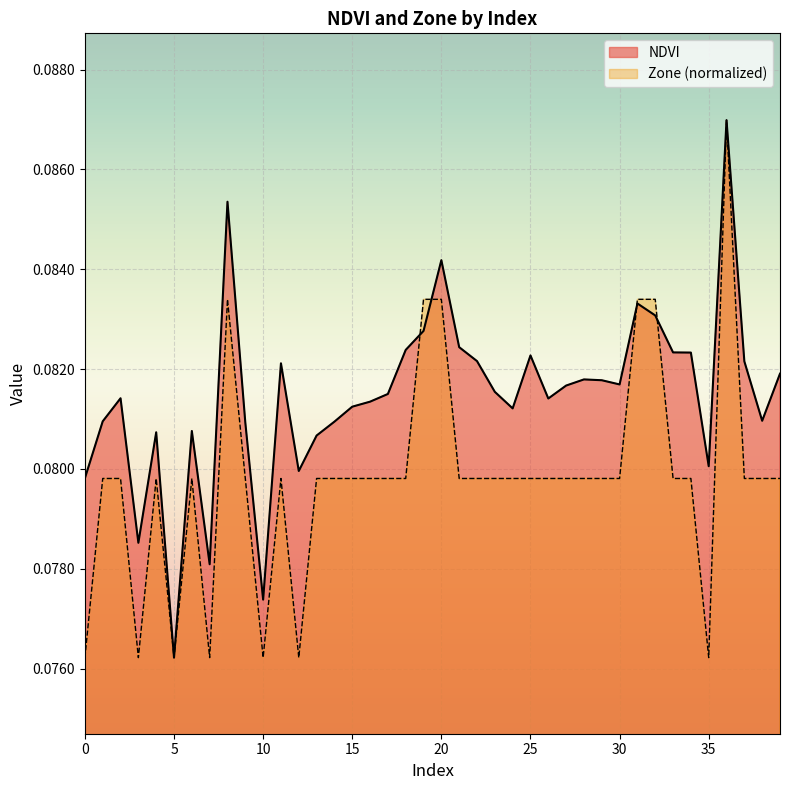

How many times do NDVI and Zone cross each other?

4